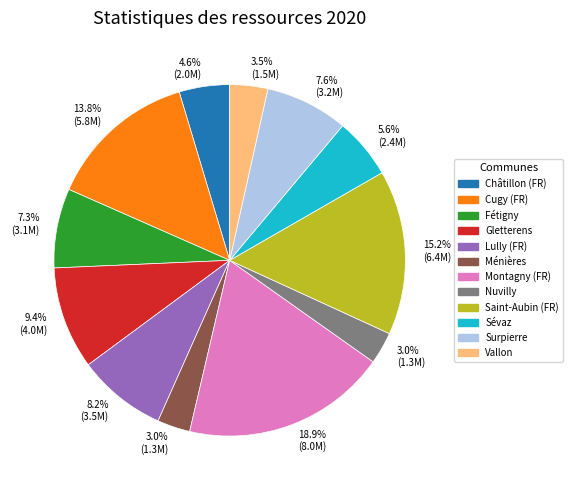

What is the largest slice in the pie chart?

Montagny (FR)